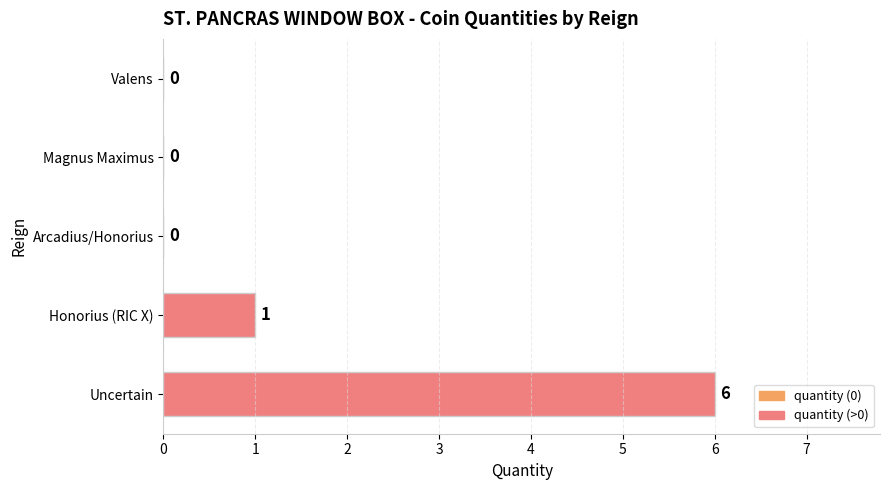

Reading top to bottom, transcribe all the data shown in this chart.

Valens=0	Magnus Maximus=0	Arcadius/Honorius=0	Honorius (RIC X)=1	Uncertain=6